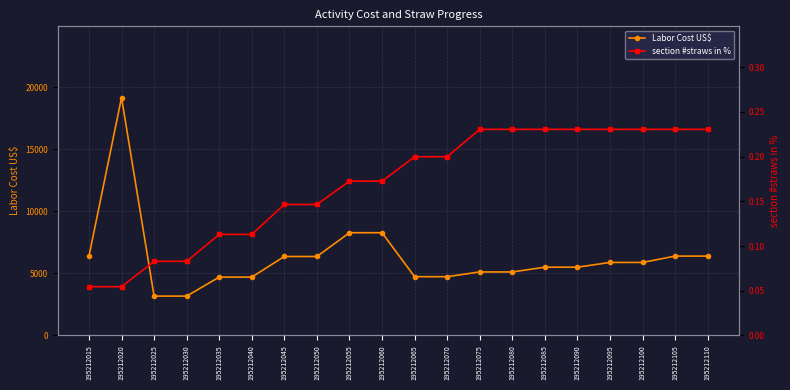

True or false: Labor Cost US$ and section #straws in % cross at least once.

False